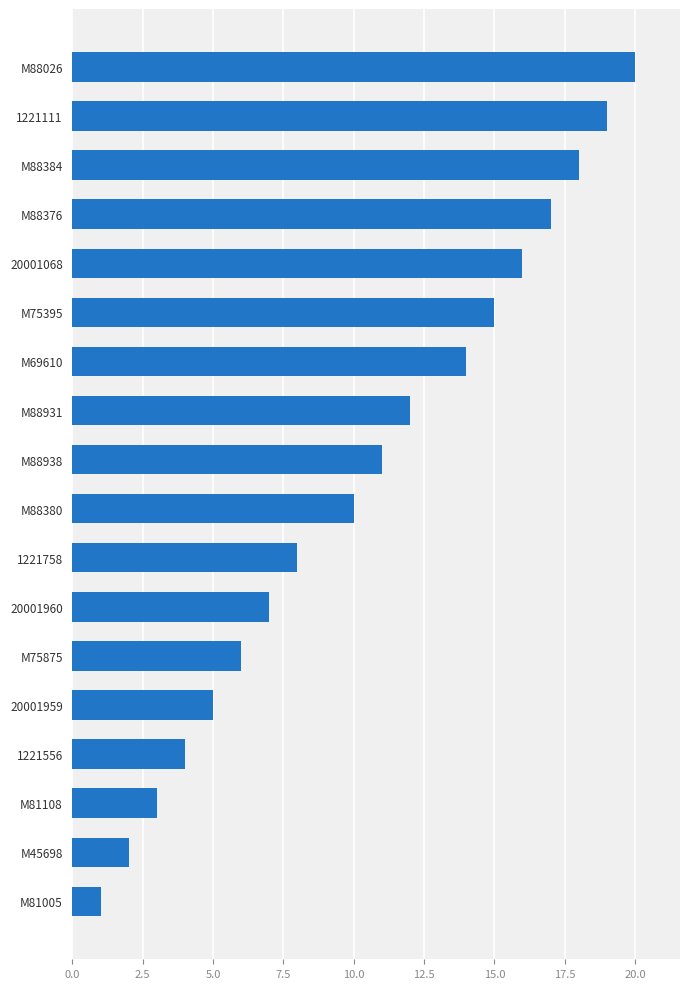

What value does the data have at 1221758?

8